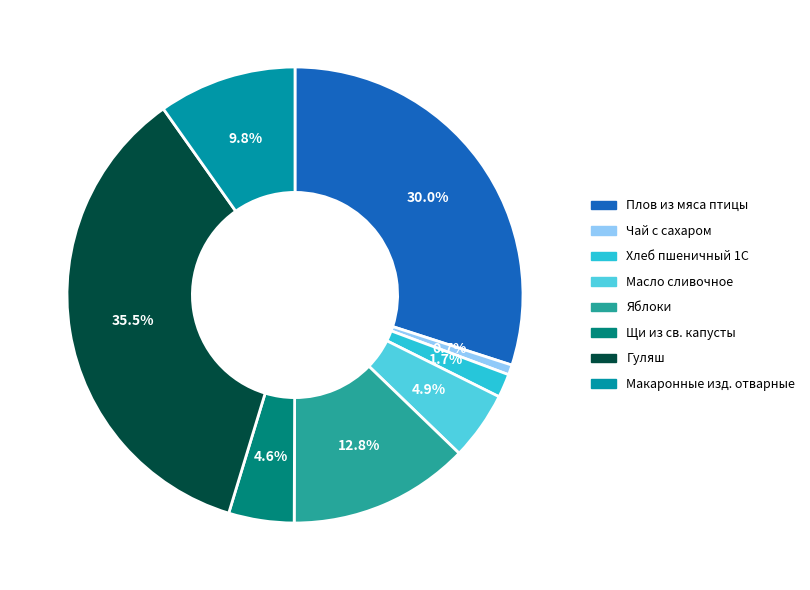

Between Макаронные изд. отварные and Гуляш, which is larger?

Гуляш